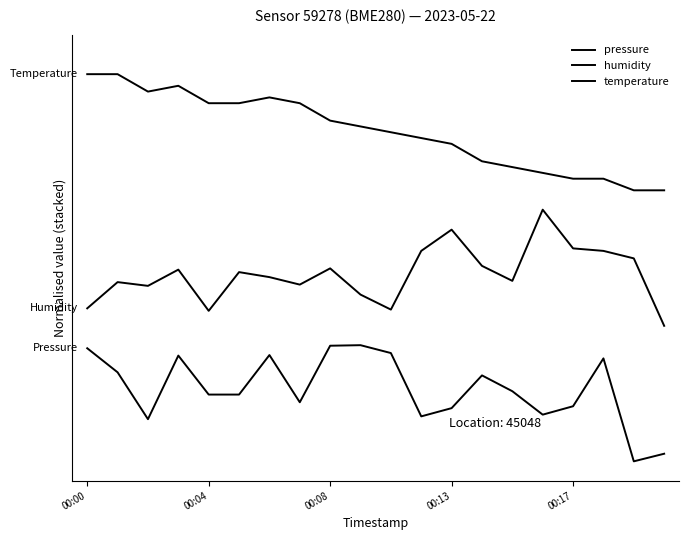

The humidity series shows 0.5 at 14. True or false?

True